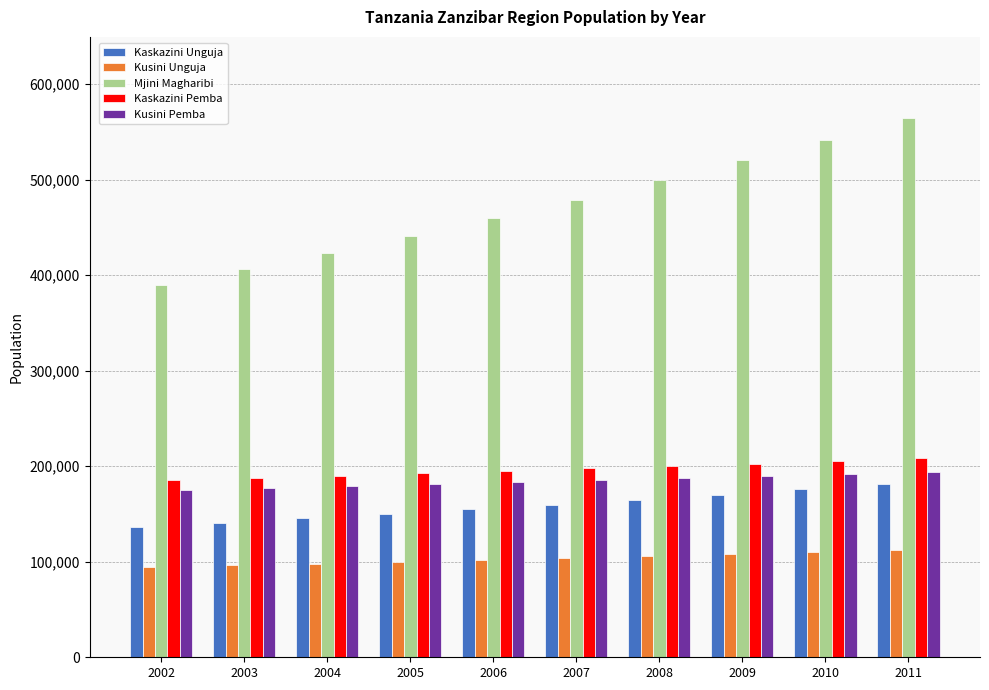

What is the difference between the maximum and minimum values in the Kusini Pemba series?

18156